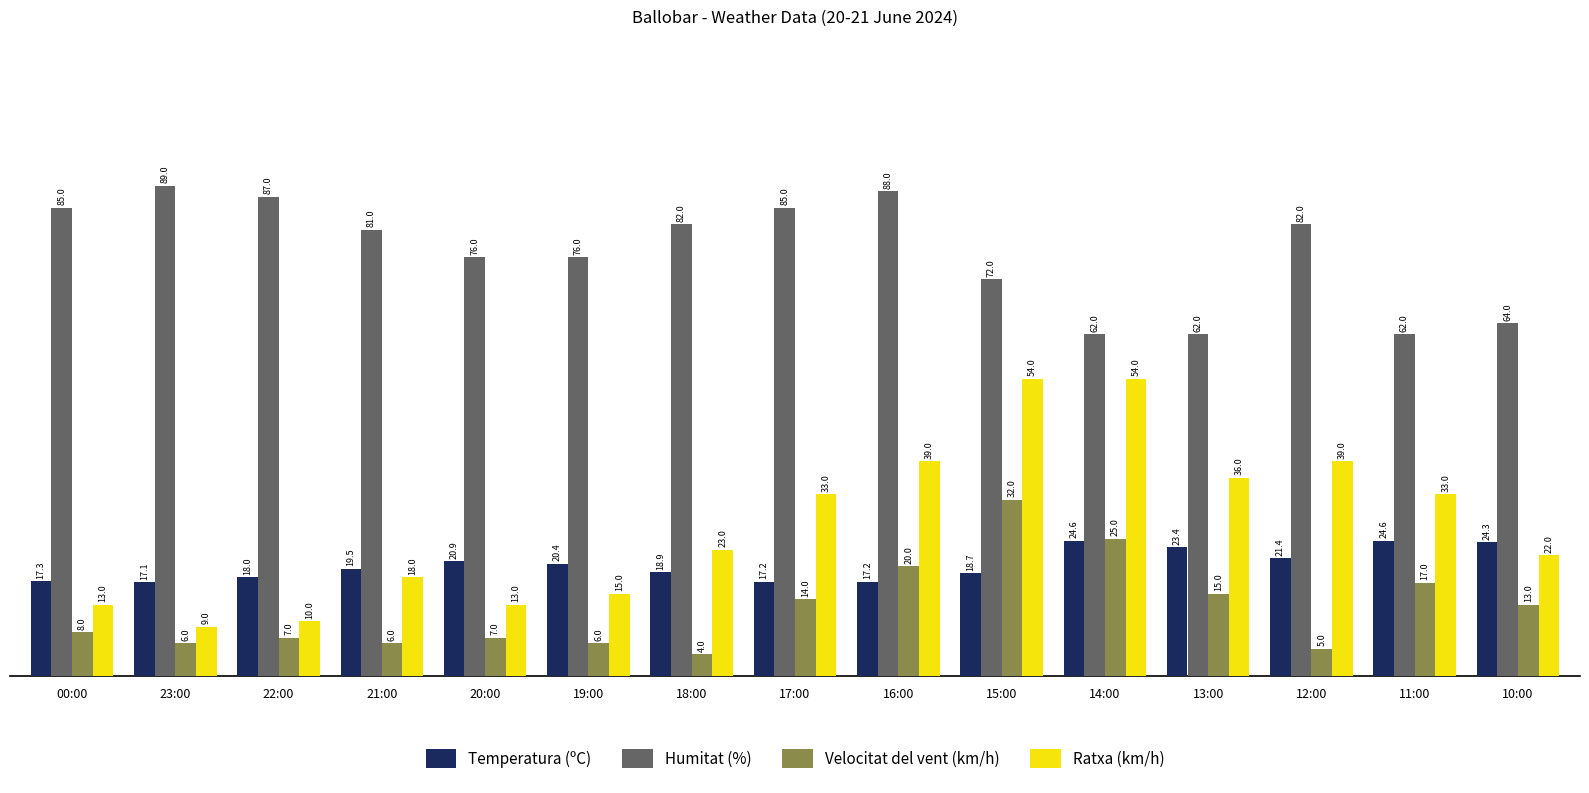

At which category is the sum across all series the highest?

15:00